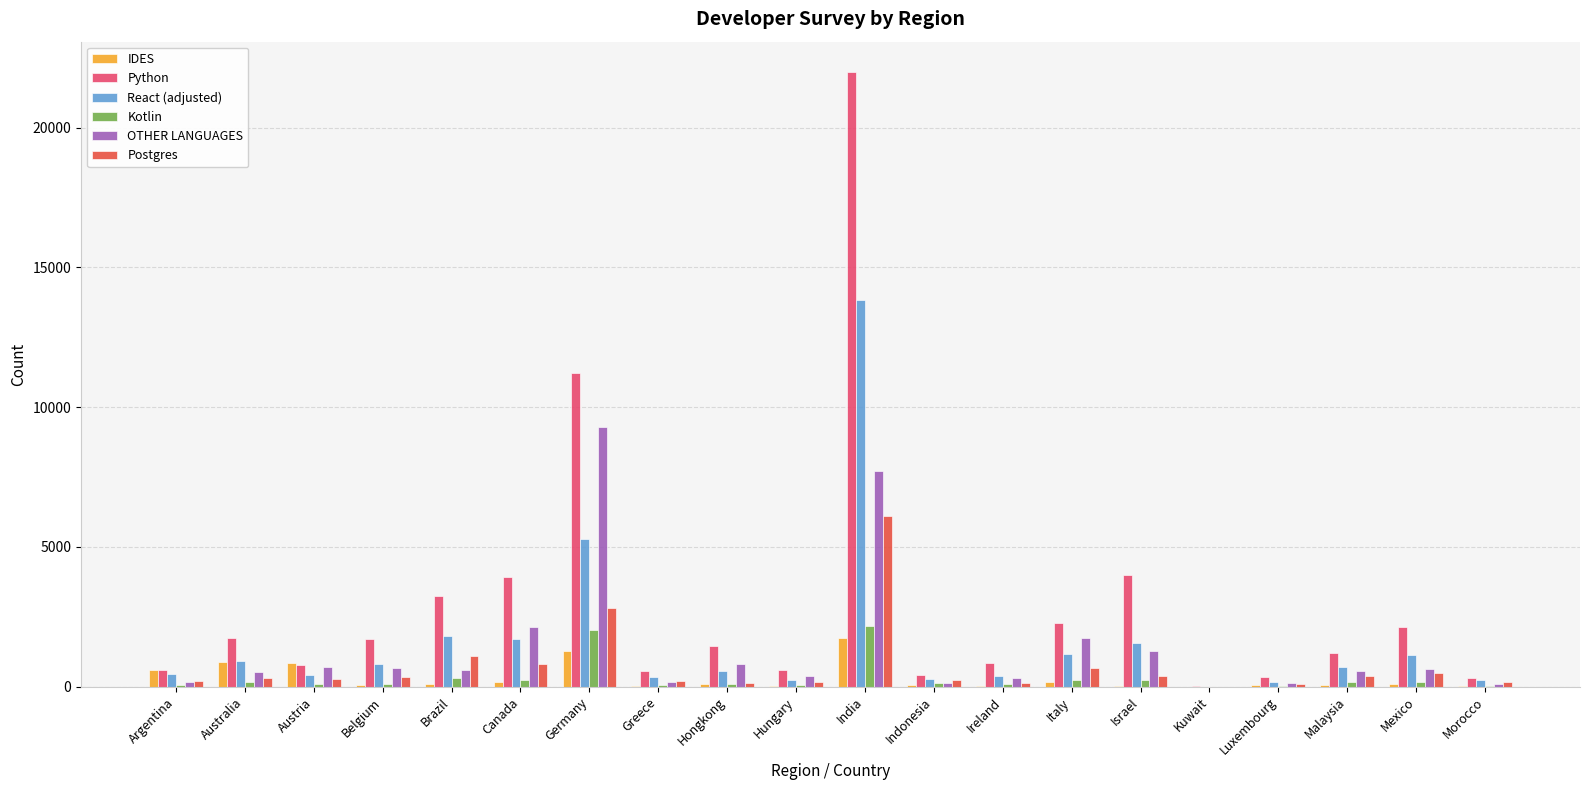

What is the total value across all series at Germany?

31954